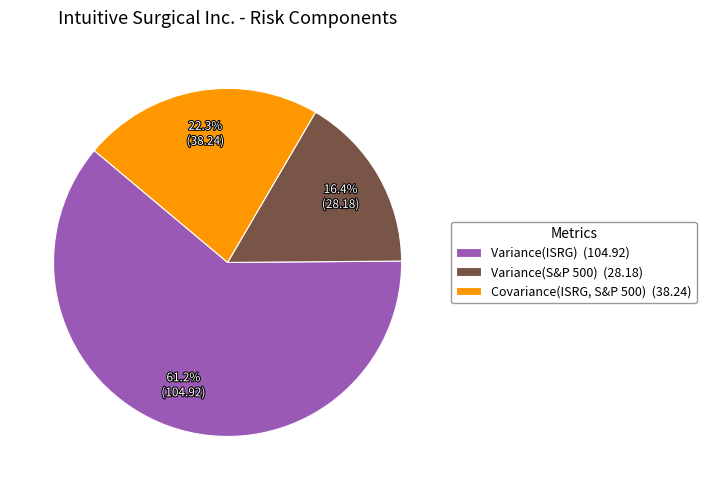

Which category has the biggest portion of the pie?

Variance(ISRG)